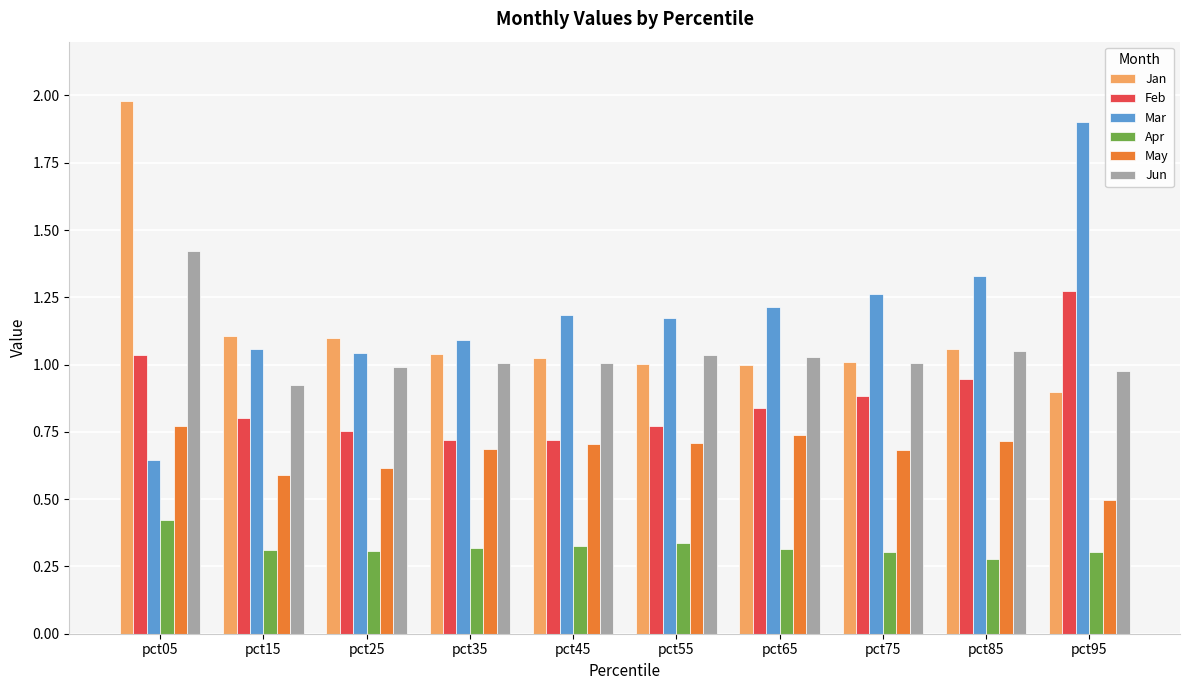

Between pct35 and pct55, which series saw the biggest shift?

Mar